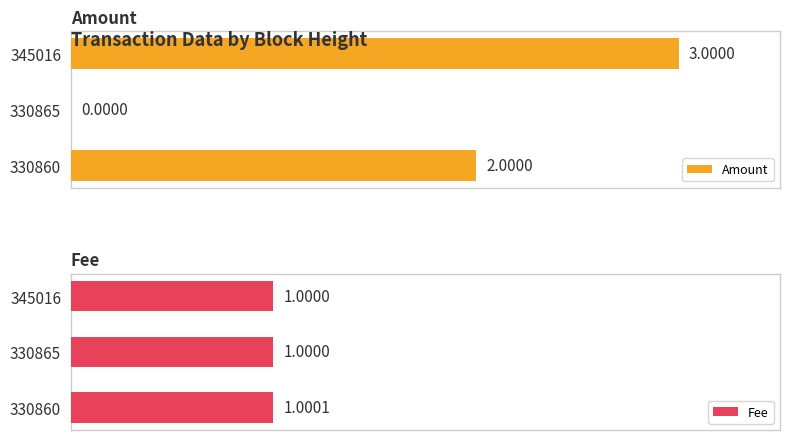

Rank the series at 345016 from highest to lowest value.

Amount, Fee